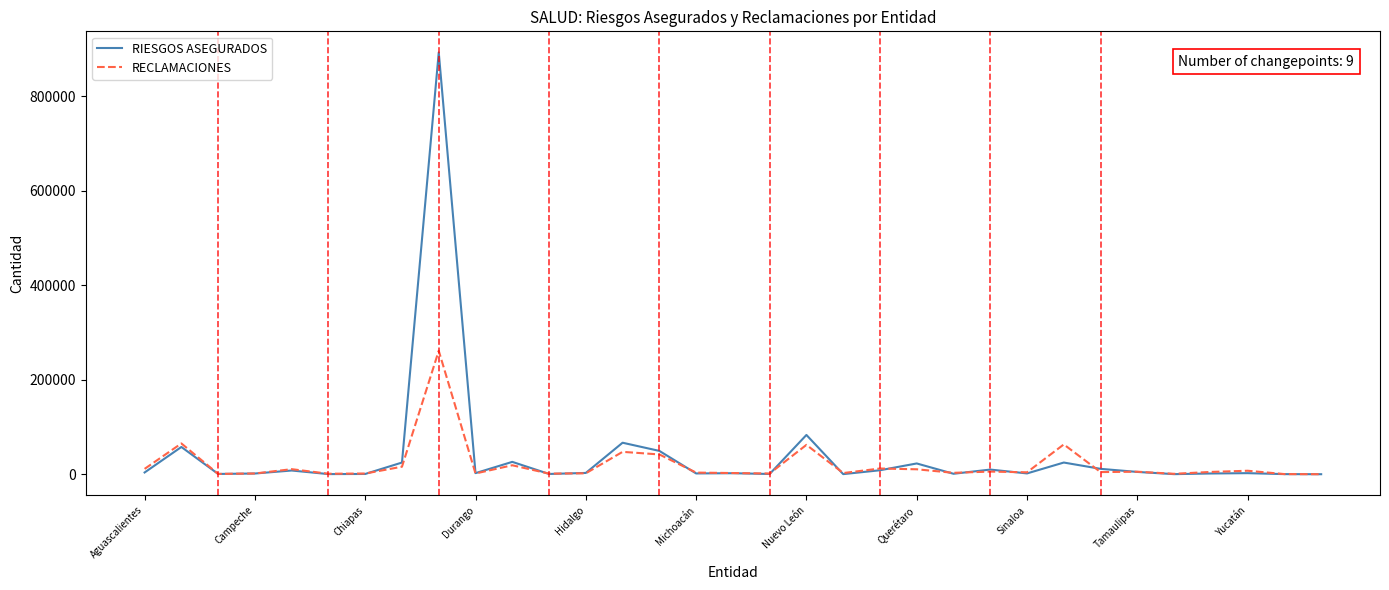

Which series has the largest total across all categories?

RIESGOS ASEGURADOS